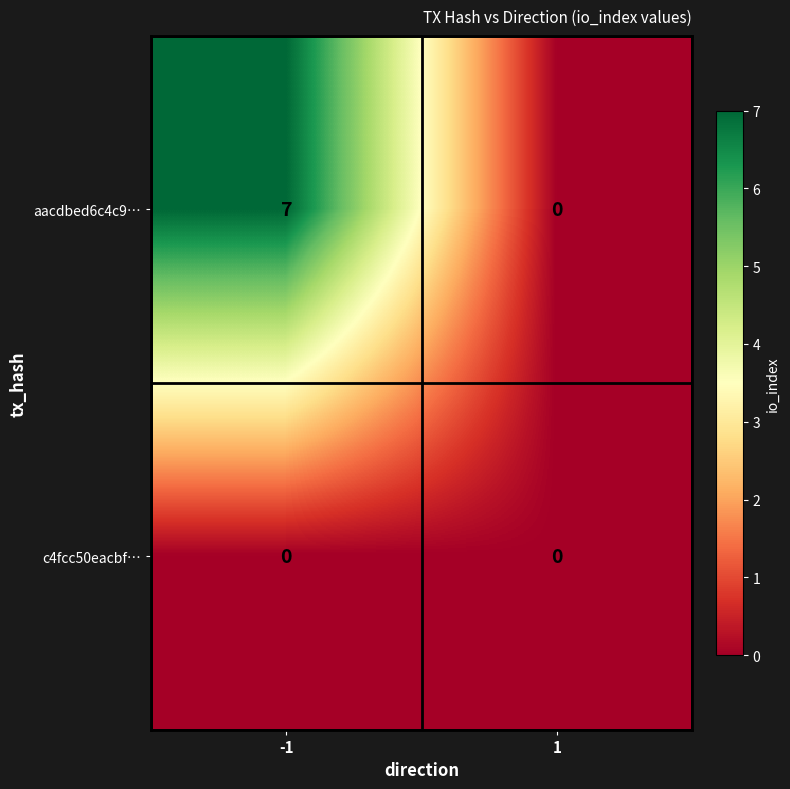

What is the approximate value of aacdbed6c4c9… at -1?

7